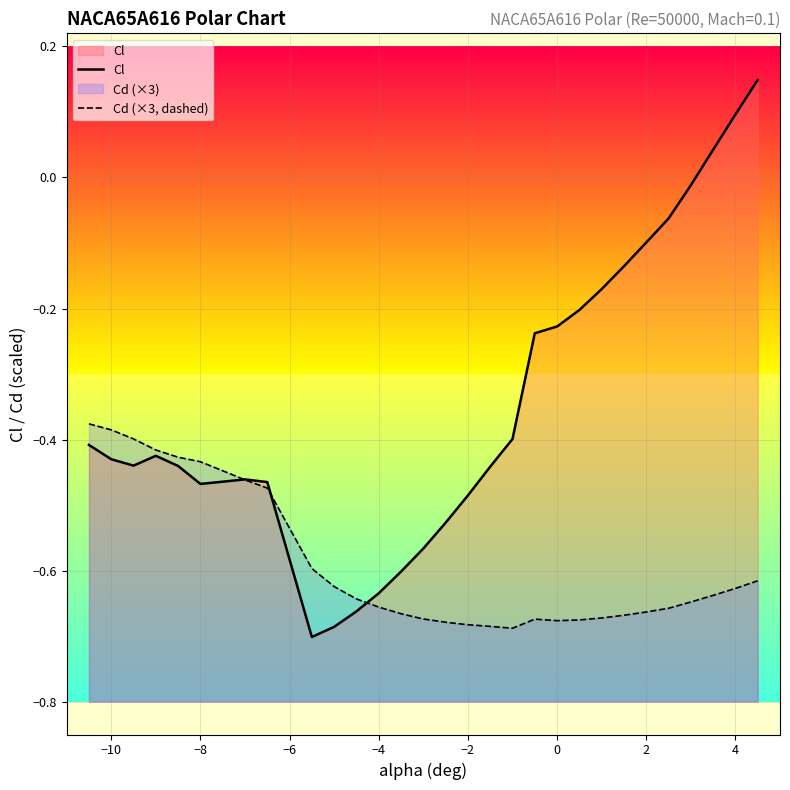

True or false: Cl and Cd (×3, dashed) cross at least once.

True